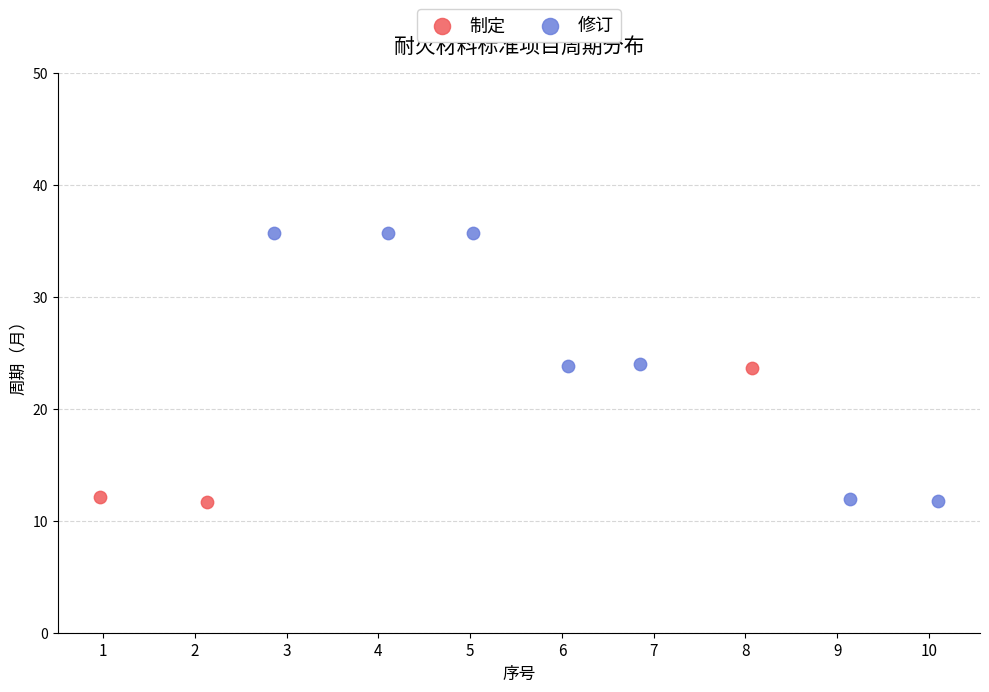

What are all the series names shown in the legend?

制定, 修订